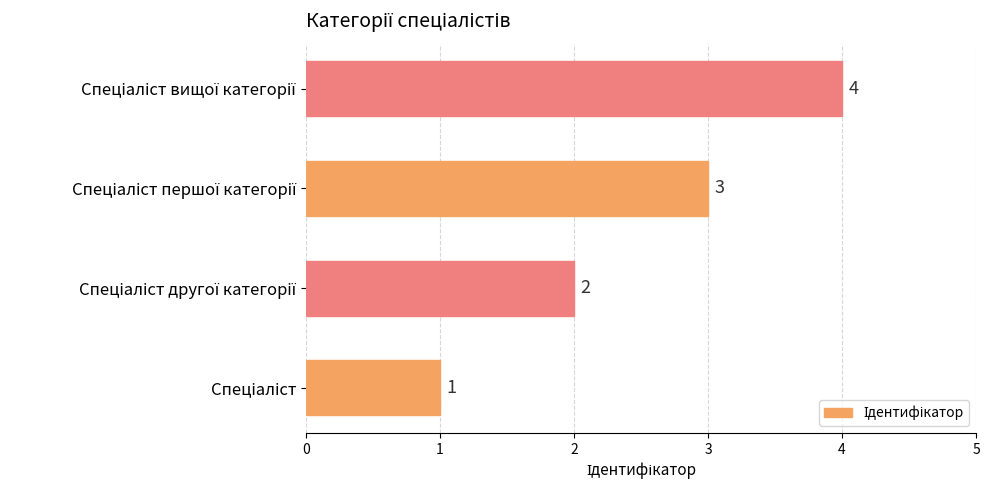

What is the sum of all values?

10